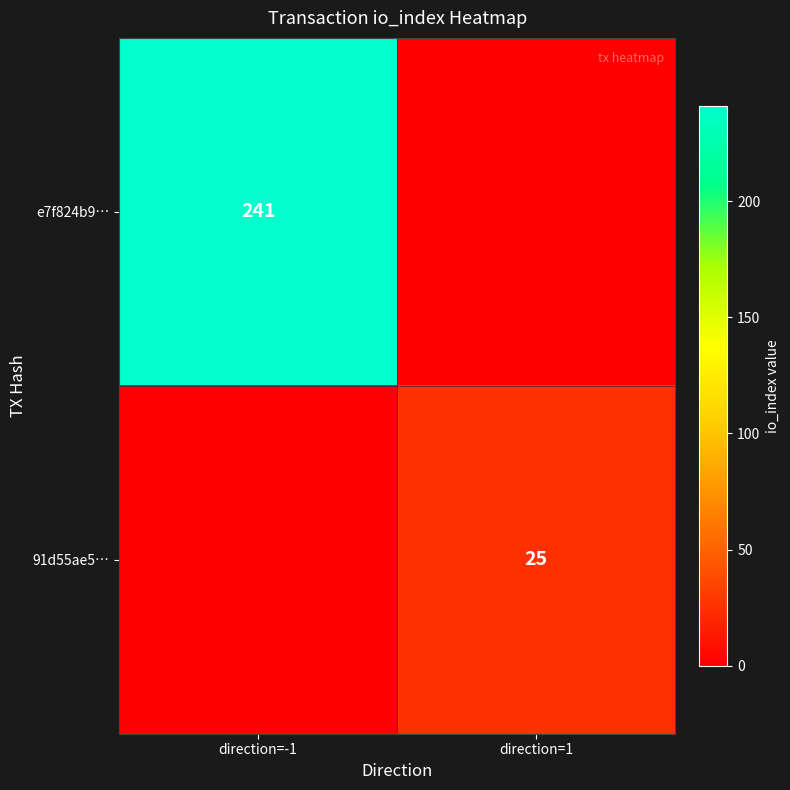

True or false: e7f824b9… has a value of 322 at direction=-1.

False